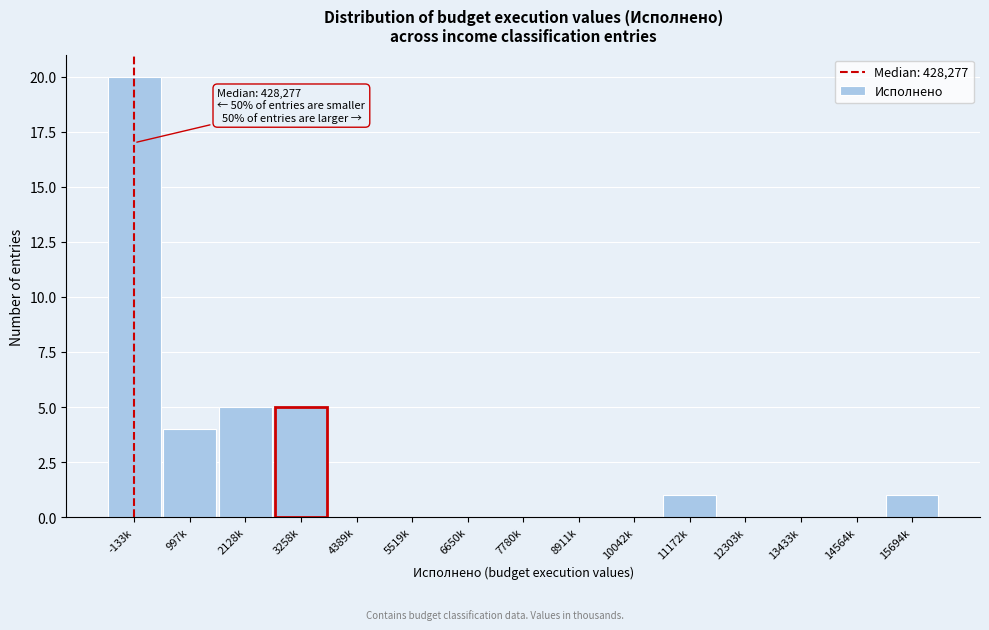

Reading left to right, transcribe all the data shown in this chart.

-133k=20	997k=4	2128k=5	3258k=5	4389k=0	5519k=0	6650k=0	7780k=0	8911k=0	10042k=0	11172k=1	12303k=0	13433k=0	14564k=0	15694k=1